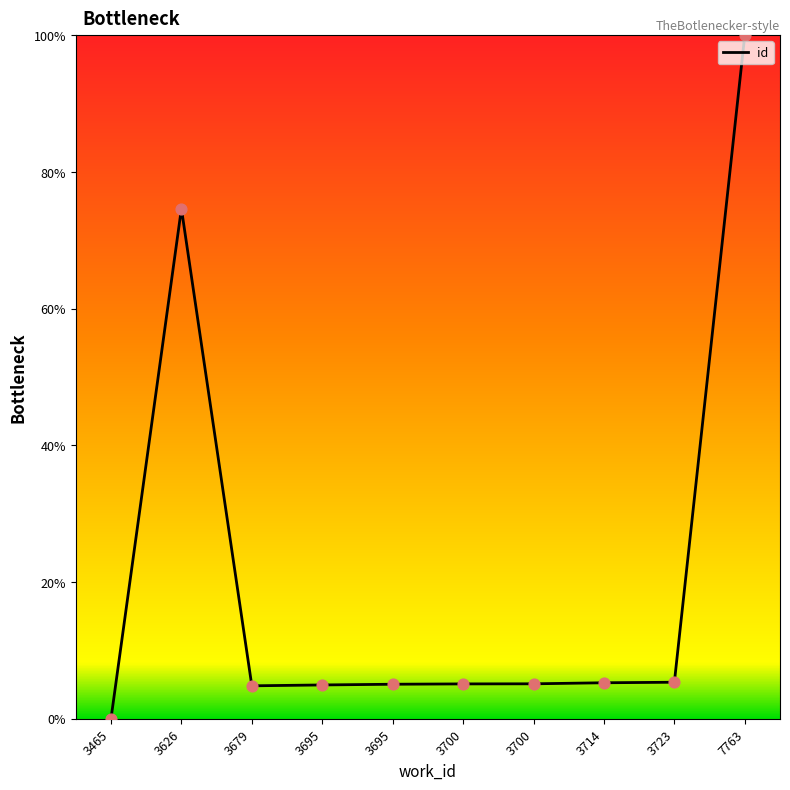

Approximately how many times larger is the value at 3714 compared to 3700?

1.0